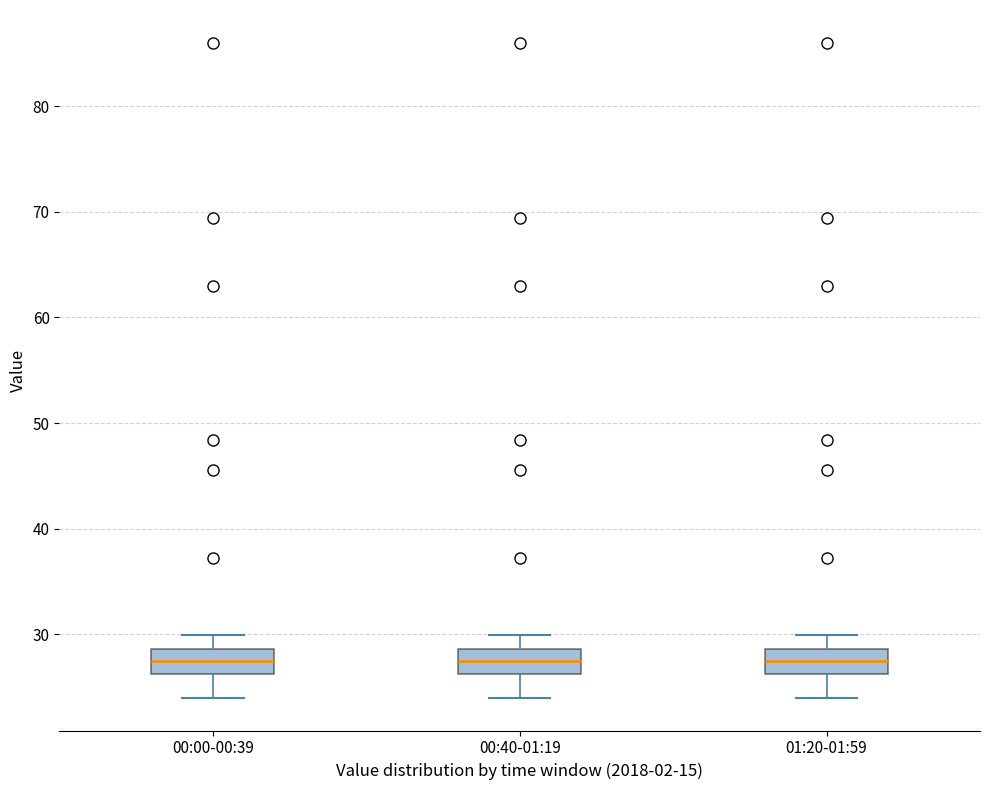

Reading left to right, read every box against the y-axis: the position of its median line, the range the box covers, and the ends of its whiskers. The values are not printed on the chart, so give them approximately, as read against the axis.

00:00-00:39: median 28, box 26 to 29, whiskers 24 to 30
00:40-01:19: median 28, box 26 to 29, whiskers 24 to 30
01:20-01:59: median 28, box 26 to 29, whiskers 24 to 30